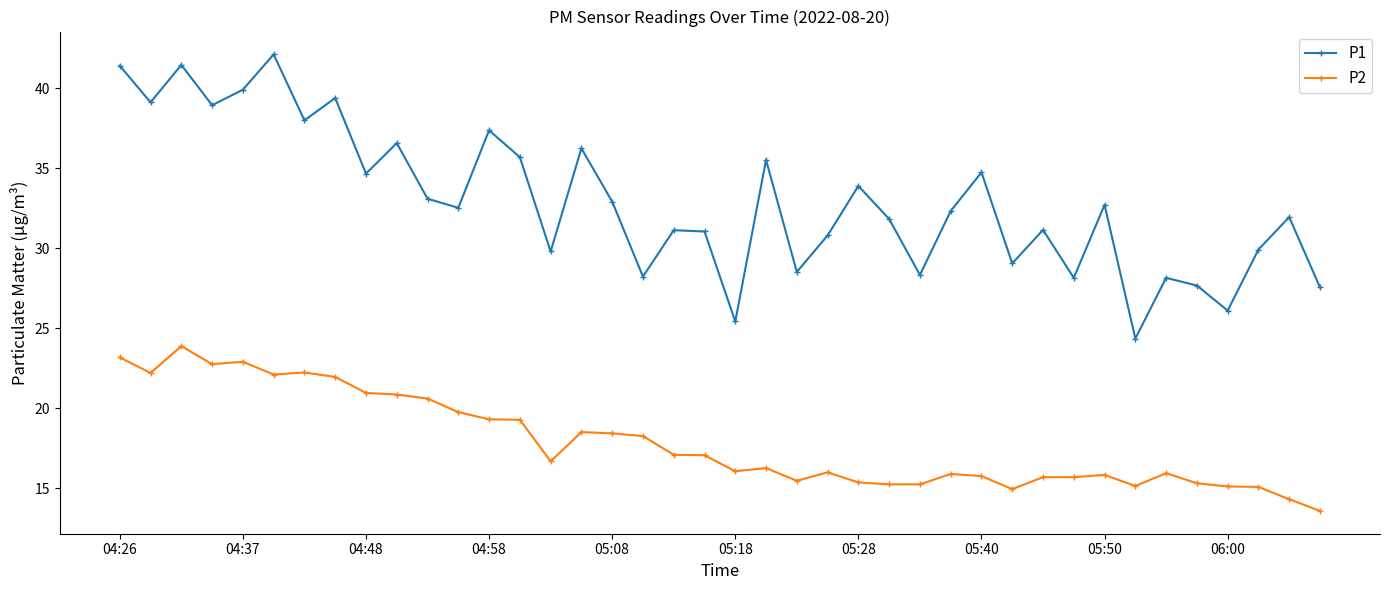

Which series has the largest total across all categories?

P1